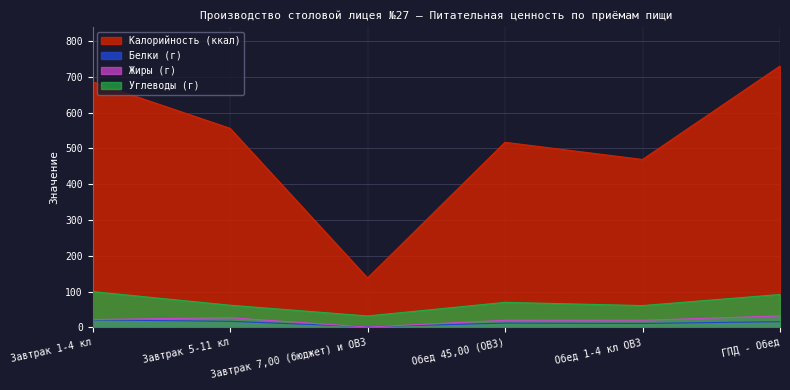

What is the average value of the Жиры (г) series?

20